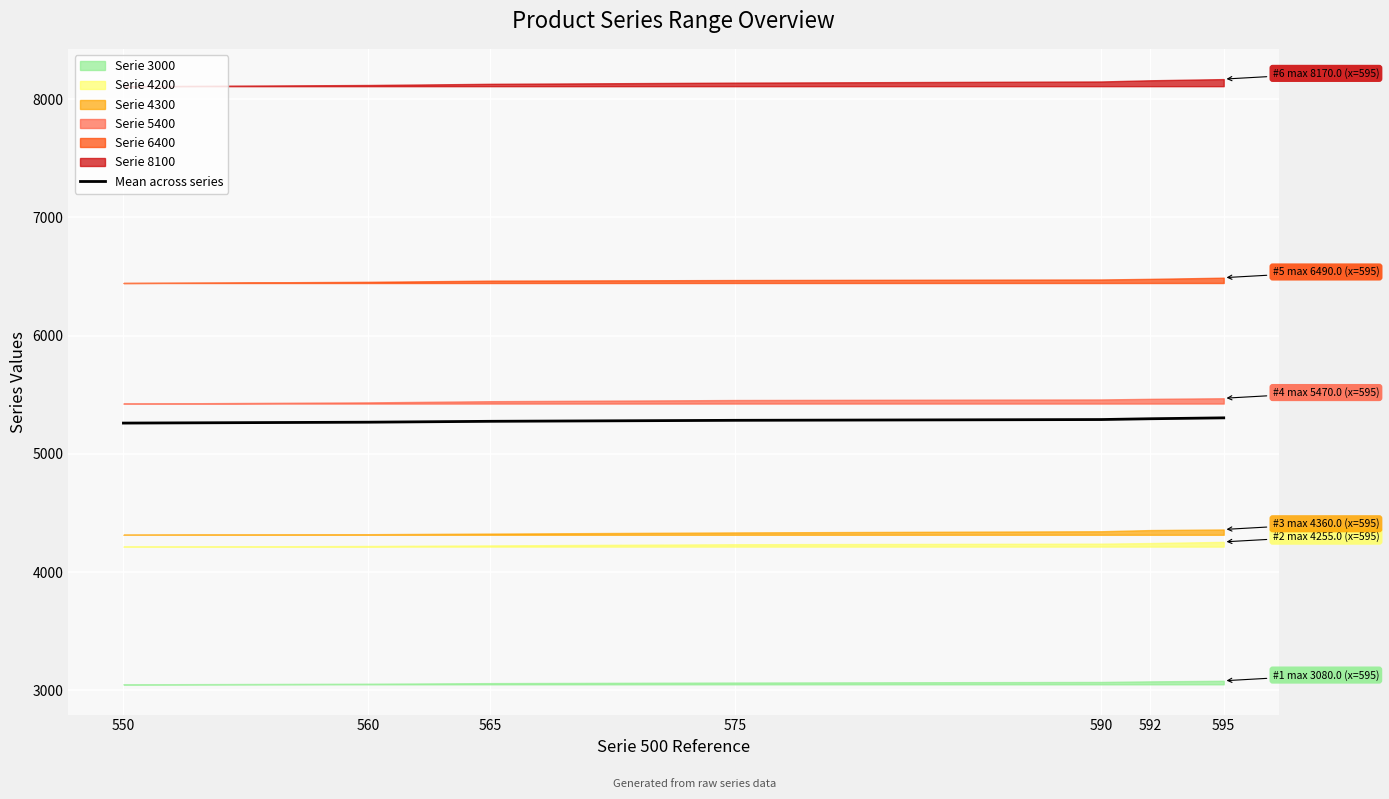

List the labels in order of value, smallest first.

550, 560, 565, 575, 590, 592, 595